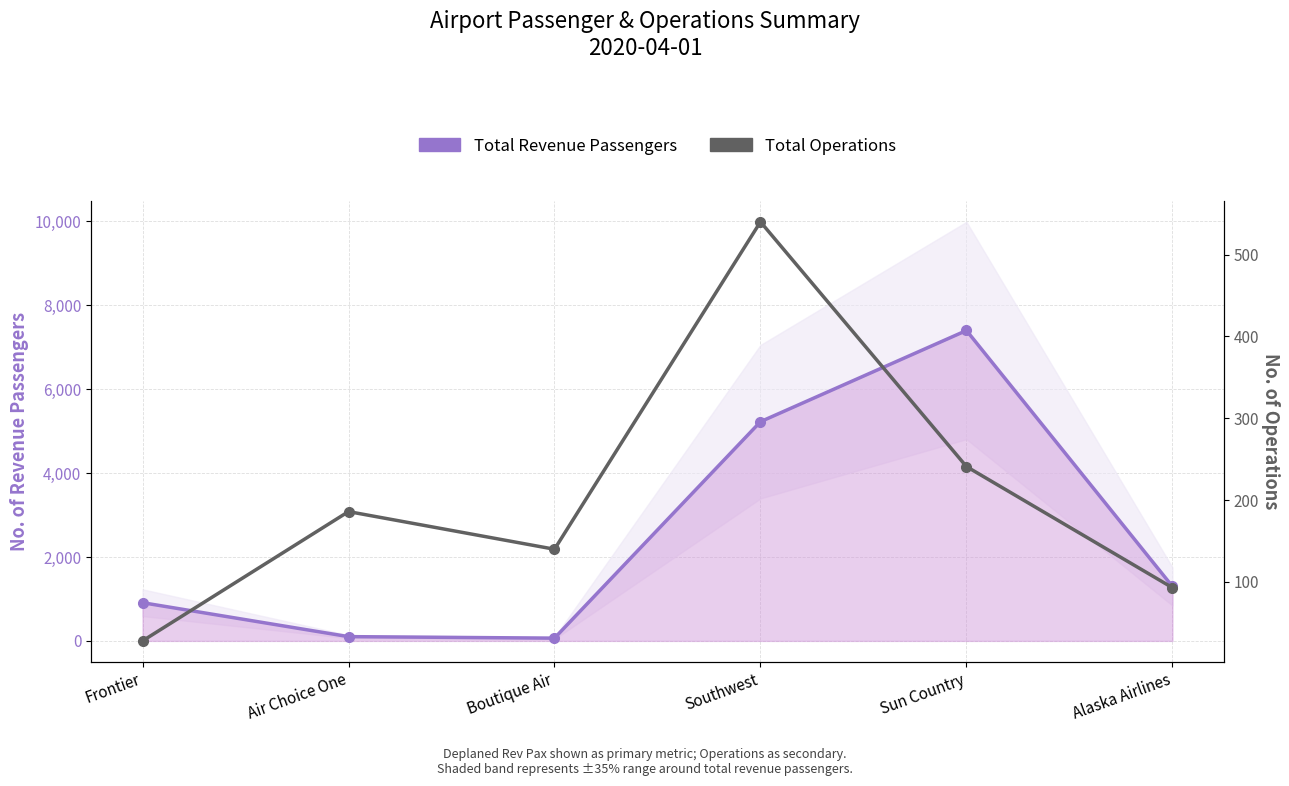

Reading left to right, extract all data points from this chart.

Total Revenue Passengers: Frontier=911	Air Choice One=102	Boutique Air=66	Southwest=5226	Sun Country=7400	Alaska Airlines=1298
Total Operations: Frontier=28	Air Choice One=186	Boutique Air=140	Southwest=540	Sun Country=241	Alaska Airlines=93